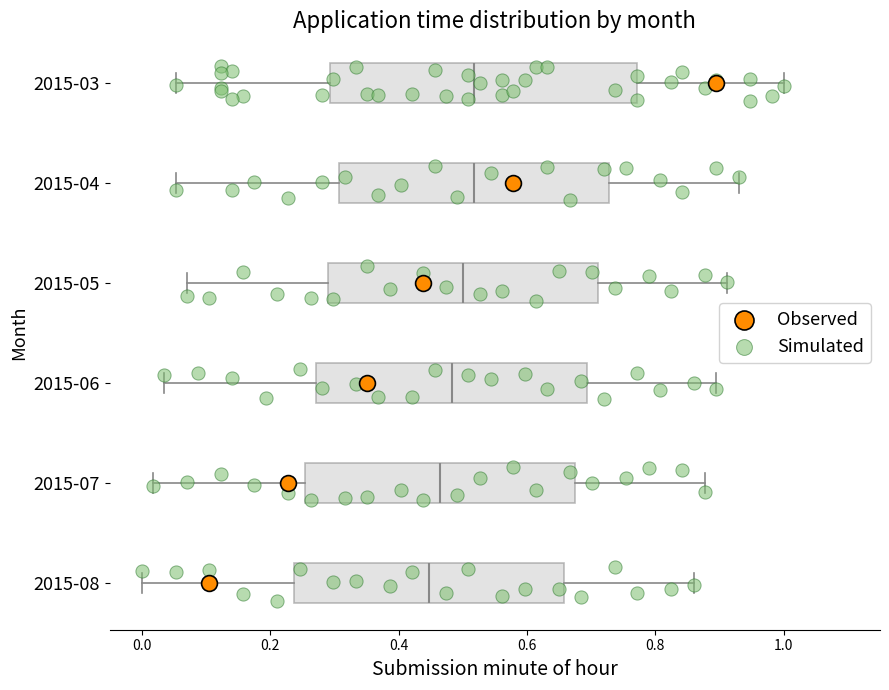

Reading bottom to top, transcribe this box plot: for each box, give where its median line is, the range the box spans, and where its two whiskers end, as read against the x-axis. The values are not printed on the chart, so give them approximately, as read against the axis.

2015-08: median 0.44, box 0.24 to 0.66, whiskers 0.00 to 0.86
2015-07: median 0.46, box 0.26 to 0.68, whiskers 0.02 to 0.88
2015-06: median 0.48, box 0.28 to 0.70, whiskers 0.04 to 0.90
2015-05: median 0.50, box 0.28 to 0.72, whiskers 0.08 to 0.92
2015-04: median 0.52, box 0.30 to 0.72, whiskers 0.06 to 0.92
2015-03: median 0.52, box 0.30 to 0.78, whiskers 0.06 to 1.00